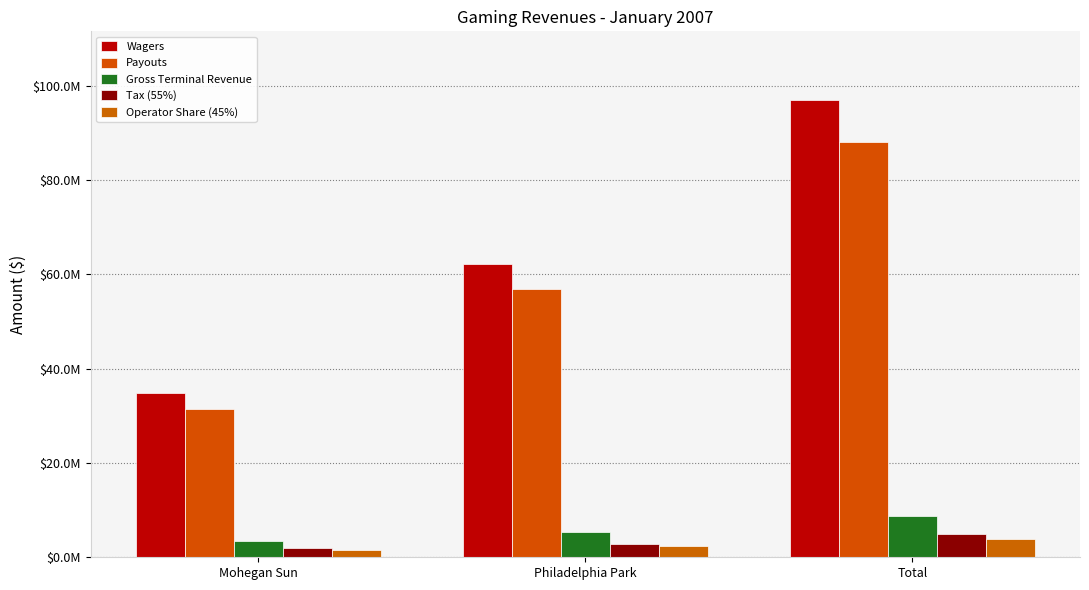

Reading left to right, transcribe all the data shown in this chart.

Wagers: 34889453.2	62127659.8	97017112.9
Payouts: 31372205.9	56814834.2	88187040.1
Gross Terminal Revenue: 3517247.2	5312825.6	8830072.8
Tax (55%): 1934485.9	2922054.1	4856540.0
Operator Share (45%): 1582761.2	2390771.5	3973532.8